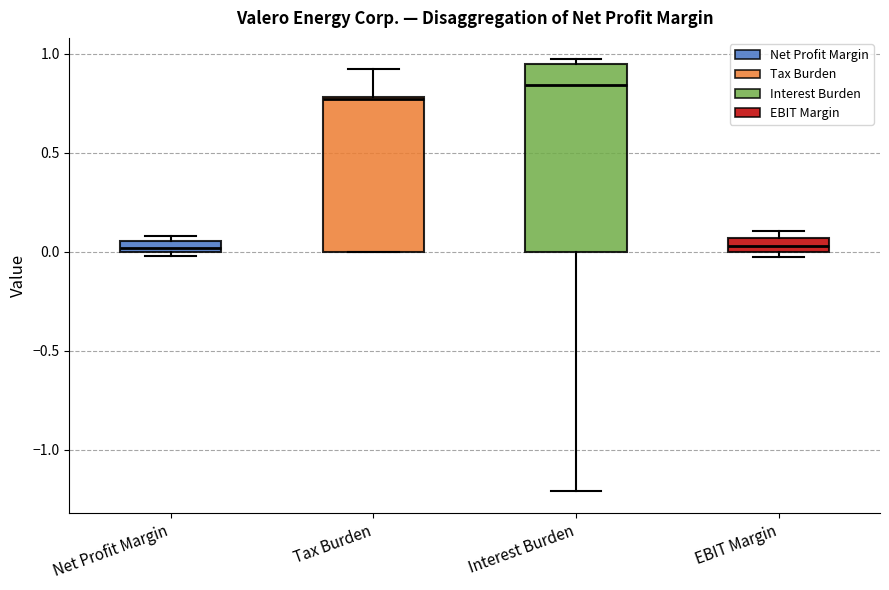

Comparing the boxes themselves (not the whiskers), which one is the tallest?

Interest Burden